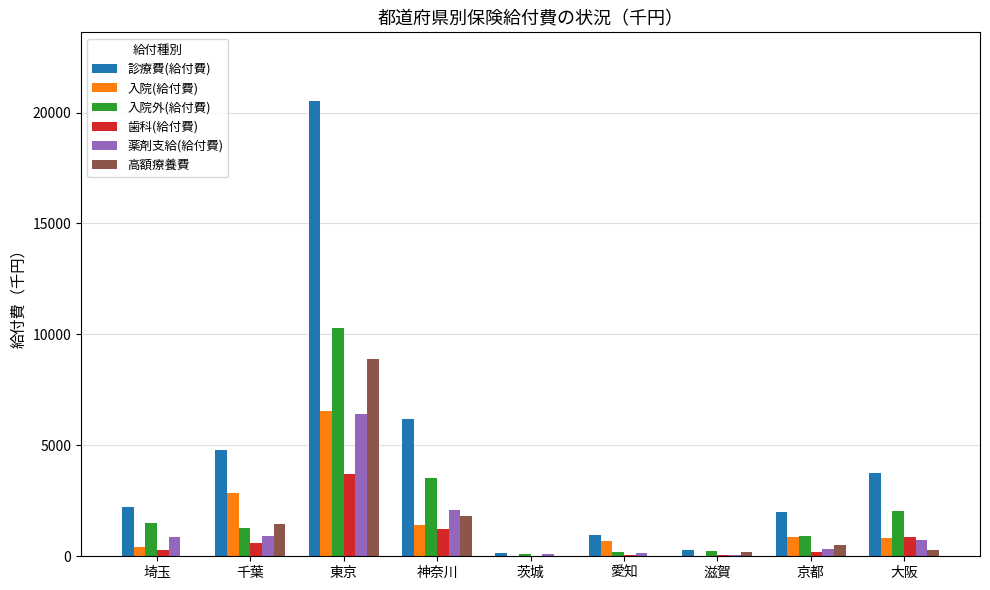

What is the greatest value displayed?

20533.5